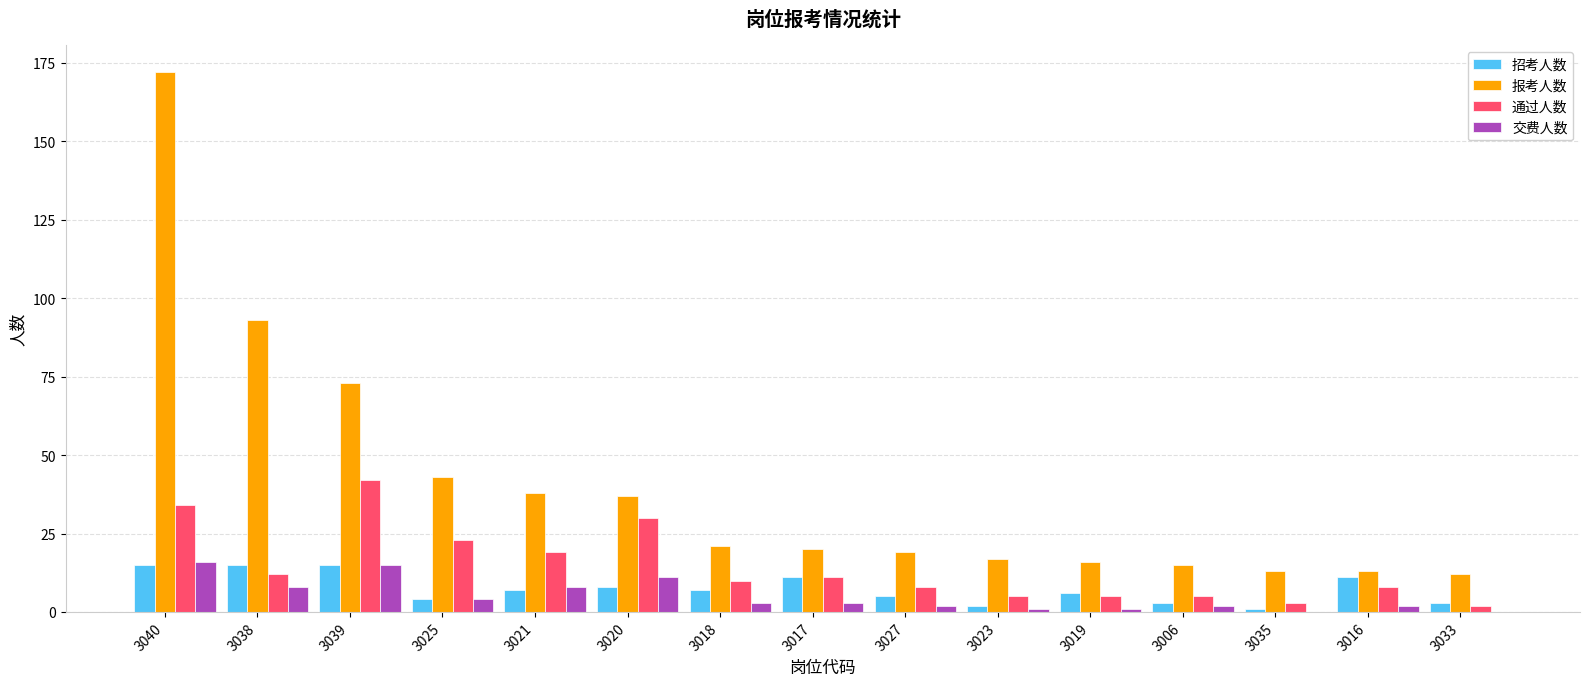

What are all the series names shown in the legend?

招考人数, 报考人数, 通过人数, 交费人数